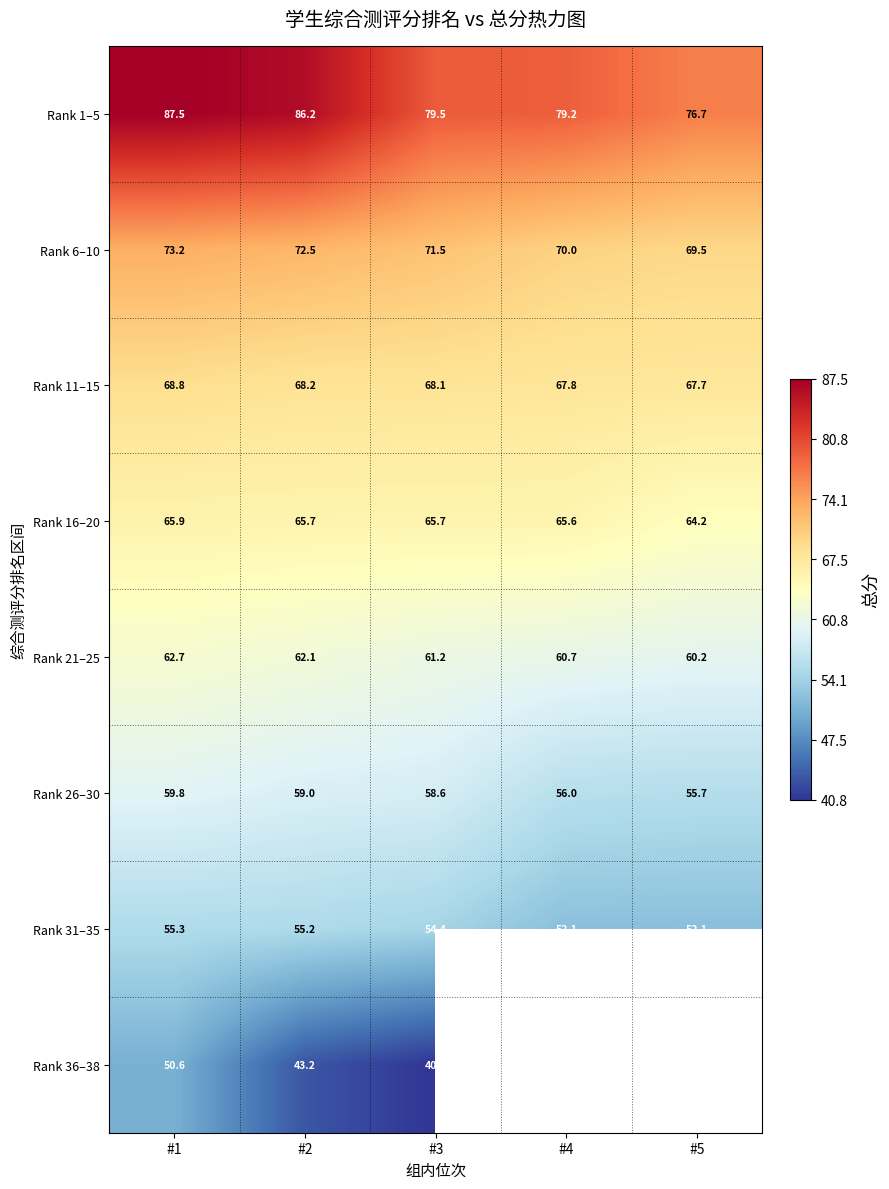

The Rank 36–38 series shows 50.6 at #1. True or false?

True